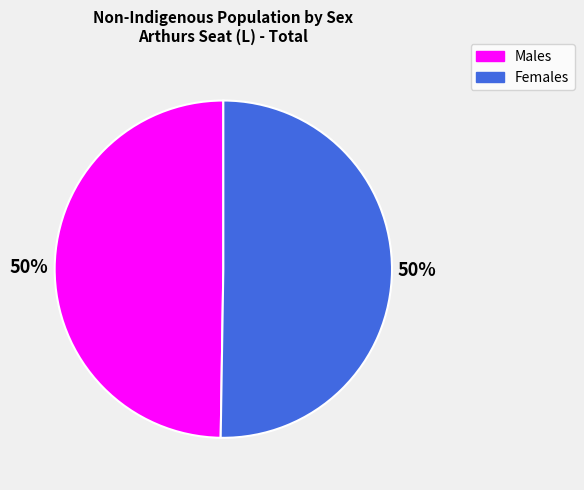

The Females slice represents 44% of the pie. True or false?

False